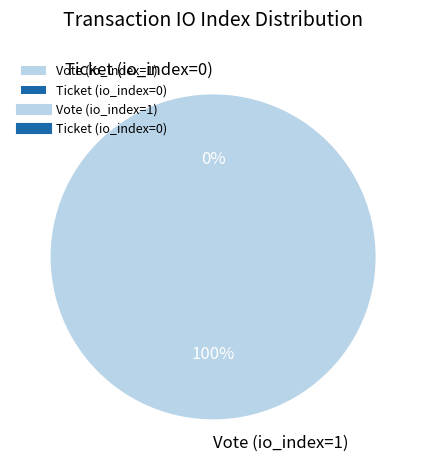

Count the number of slices in the pie.

2